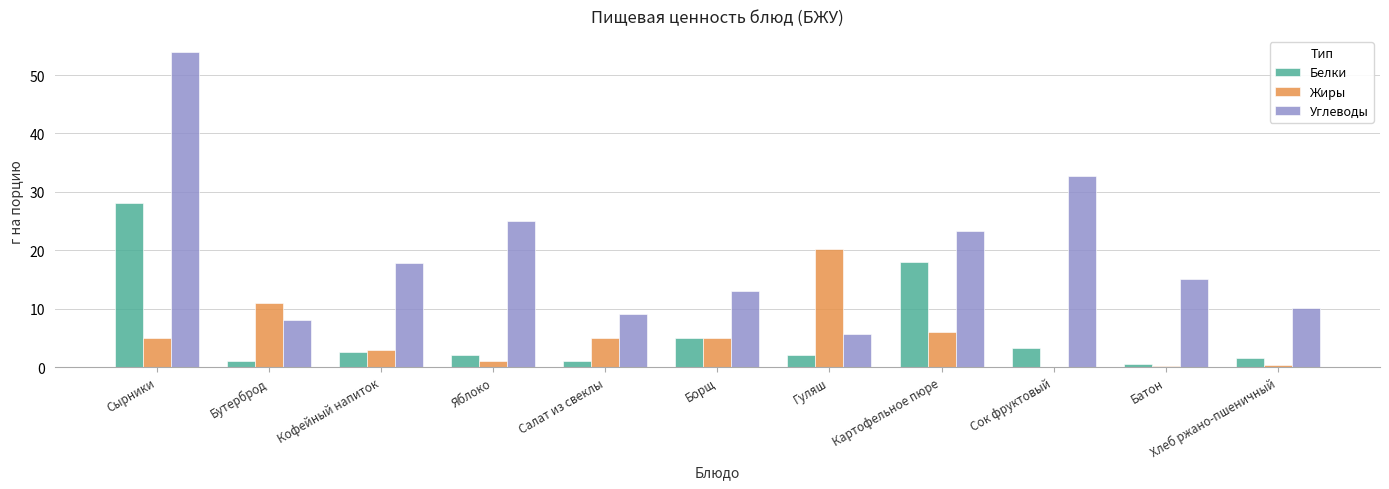

At which category does the chart reach its peak across all series?

Сырники